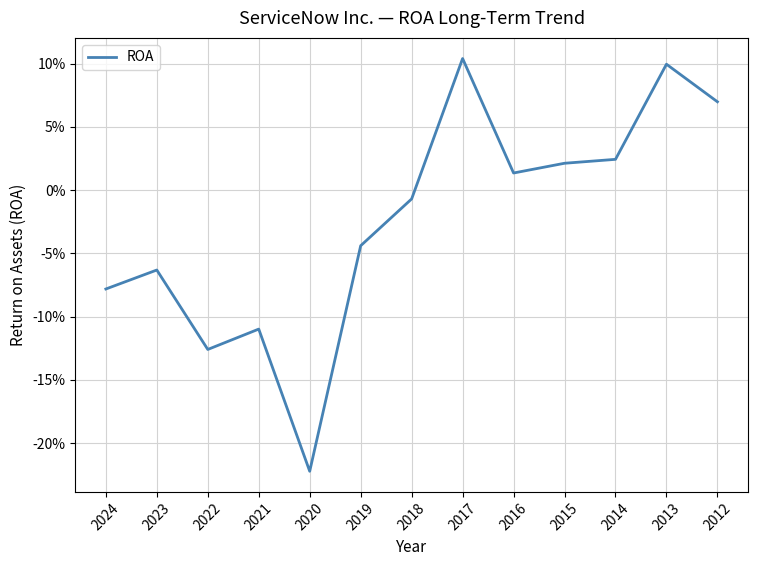

Reading left to right, what are all the values shown in this chart?

2024=-0.1	2023=-0.1	2022=-0.1	2021=-0.1	2020=-0.2	2019=-0.0	2018=-0.0	2017=0.1	2016=0.0	2015=0.0	2014=0.0	2013=0.1	2012=0.1